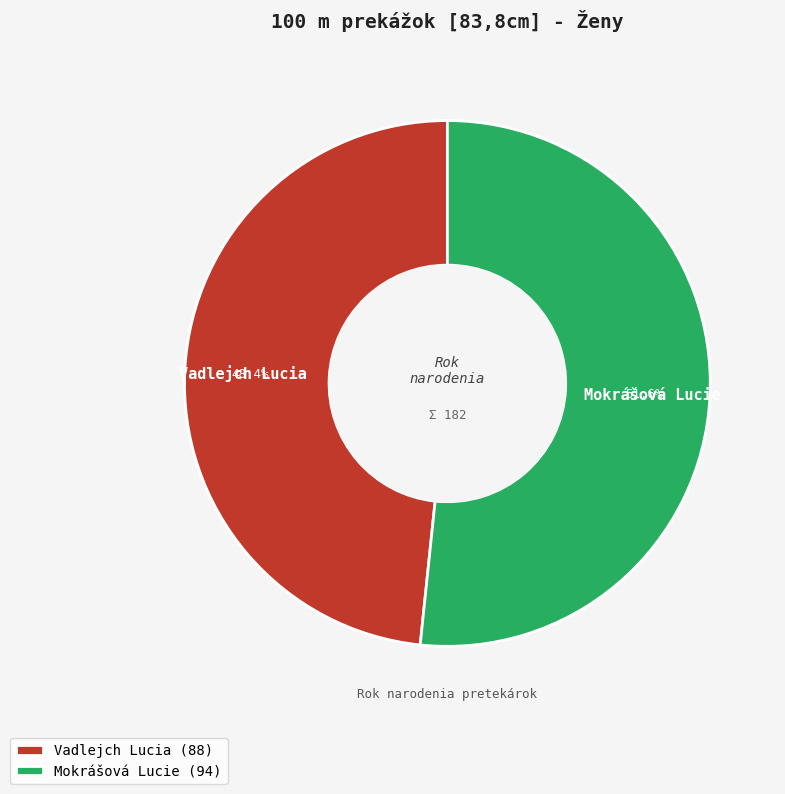

Does any single category account for the majority?

Yes